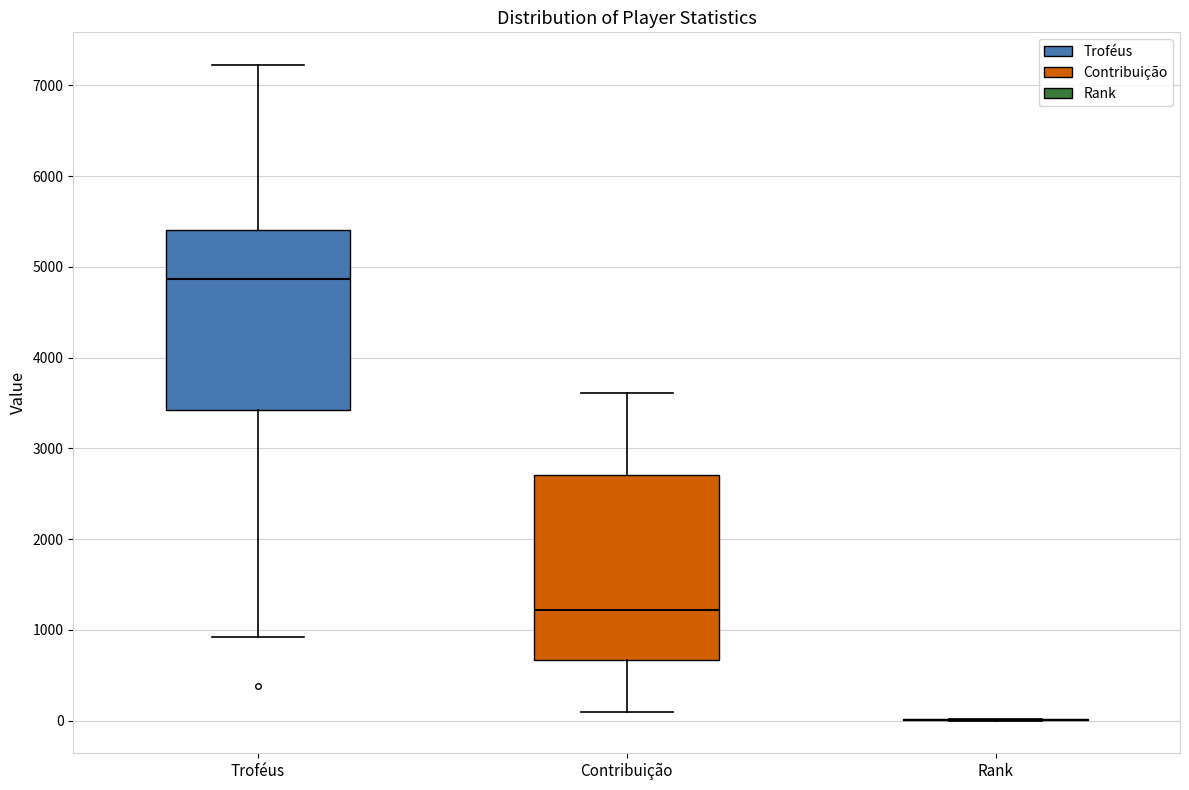

Reading left to right, transcribe this box plot: for each box, give where its median line is, the range the box spans, and where its two whiskers end, as read against the y-axis. The values are not printed on the chart, so give them approximately, as read against the axis.

Troféus: median 4900, box 3400 to 5400, whiskers 900 to 7200
Contribuição: median 1200, box 700 to 2700, whiskers 100 to 3600
Rank: box collapsed to a line at 0, whiskers 0 to 0